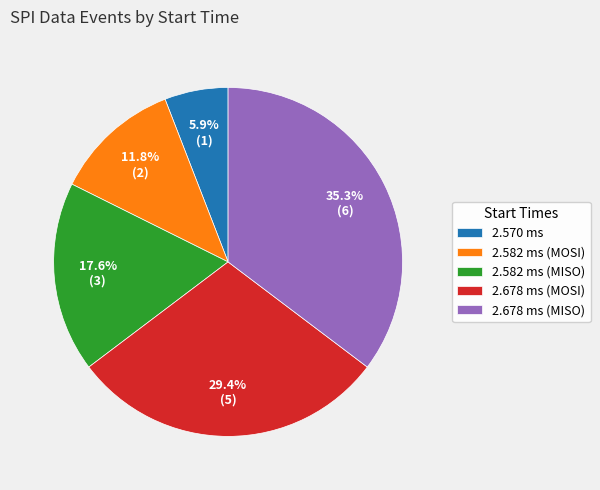

Which category has the smallest portion of the pie?

2.570 ms